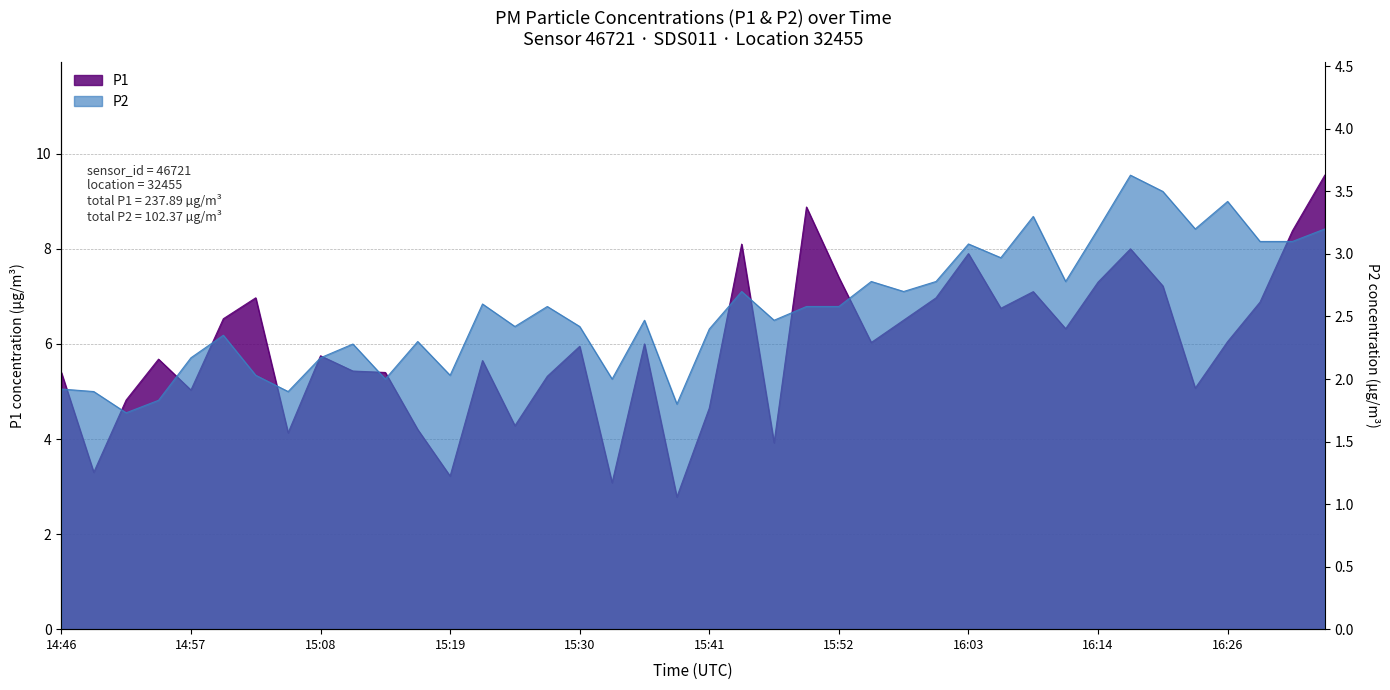

How many values in the P2 series exceed 2?

32